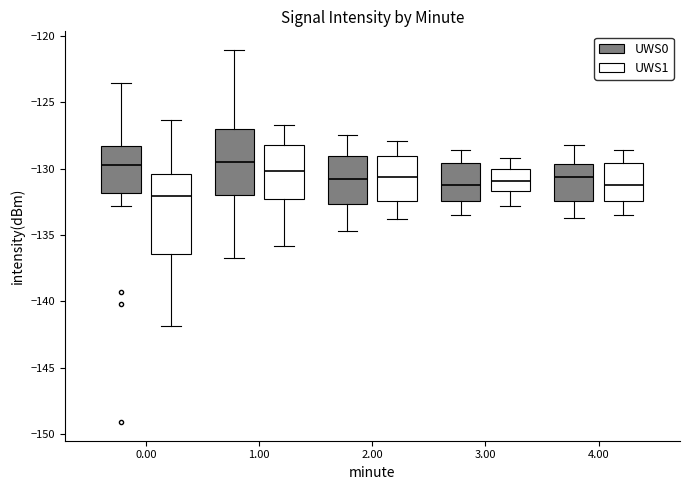

Reading left to right, transcribe this box plot: for each box, give where its median line is, the range the box spans, and where its two whiskers end, as read against the y-axis. The values are not printed on the chart, so give them approximately, as read against the axis.

0.00 (UWS0): median -129.5, box -132.0 to -128.5, whiskers -133.0 to -123.5
0.00 (UWS1): median -132.0, box -136.5 to -130.5, whiskers -142.0 to -126.5
1.00 (UWS0): median -129.5, box -132.0 to -127.0, whiskers -136.5 to -121.0
1.00 (UWS1): median -130.0, box -132.0 to -128.0, whiskers -136.0 to -126.5
2.00 (UWS0): median -131.0, box -132.5 to -129.0, whiskers -134.5 to -127.5
2.00 (UWS1): median -130.5, box -132.5 to -129.0, whiskers -134.0 to -128.0
3.00 (UWS0): median -131.0, box -132.5 to -129.5, whiskers -133.5 to -128.5
3.00 (UWS1): median -131.0, box -131.5 to -130.0, whiskers -133.0 to -129.0
4.00 (UWS0): median -130.5, box -132.5 to -129.5, whiskers -133.5 to -128.0
4.00 (UWS1): median -131.0, box -132.5 to -129.5, whiskers -133.5 to -128.5